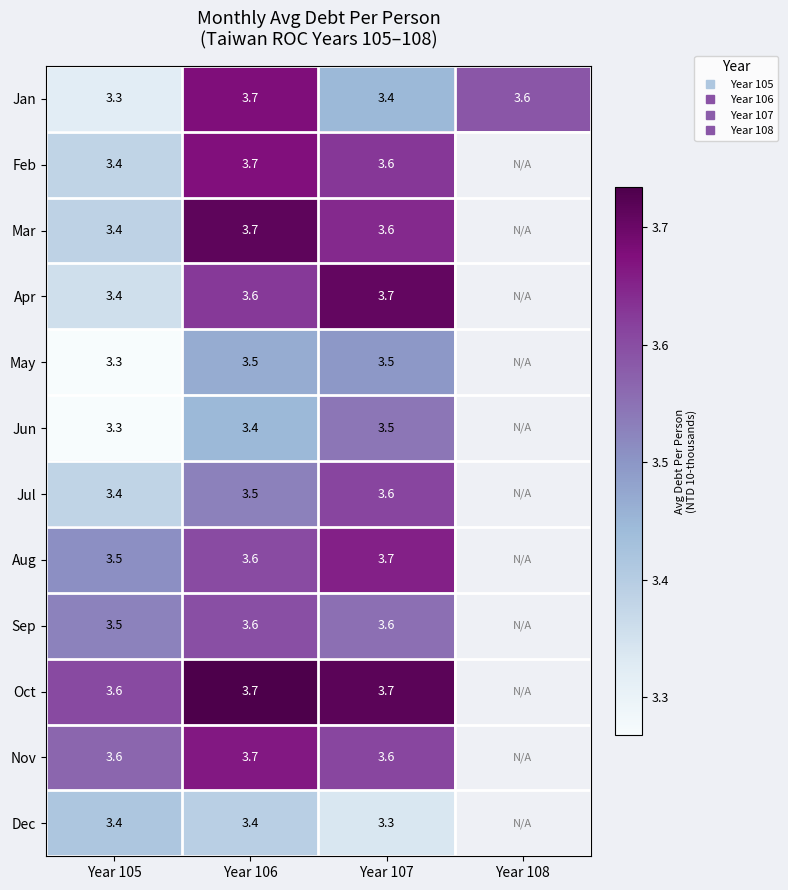

The value of Jul at Year 107 is 3.6. True or false?

True